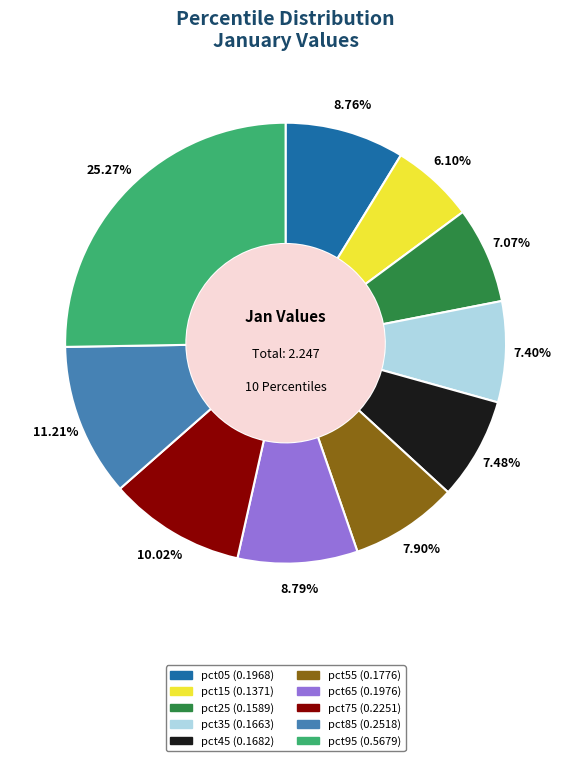

To the nearest percent, what is the difference between the largest and smallest slice percentages?

19%